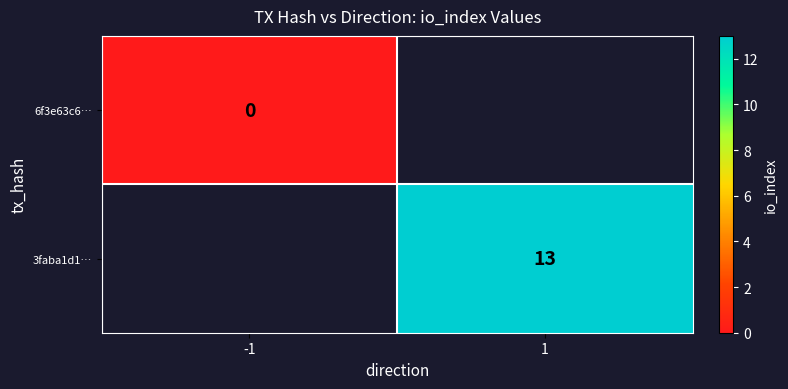

The value of 3faba1d1… at 1 is 18. True or false?

False